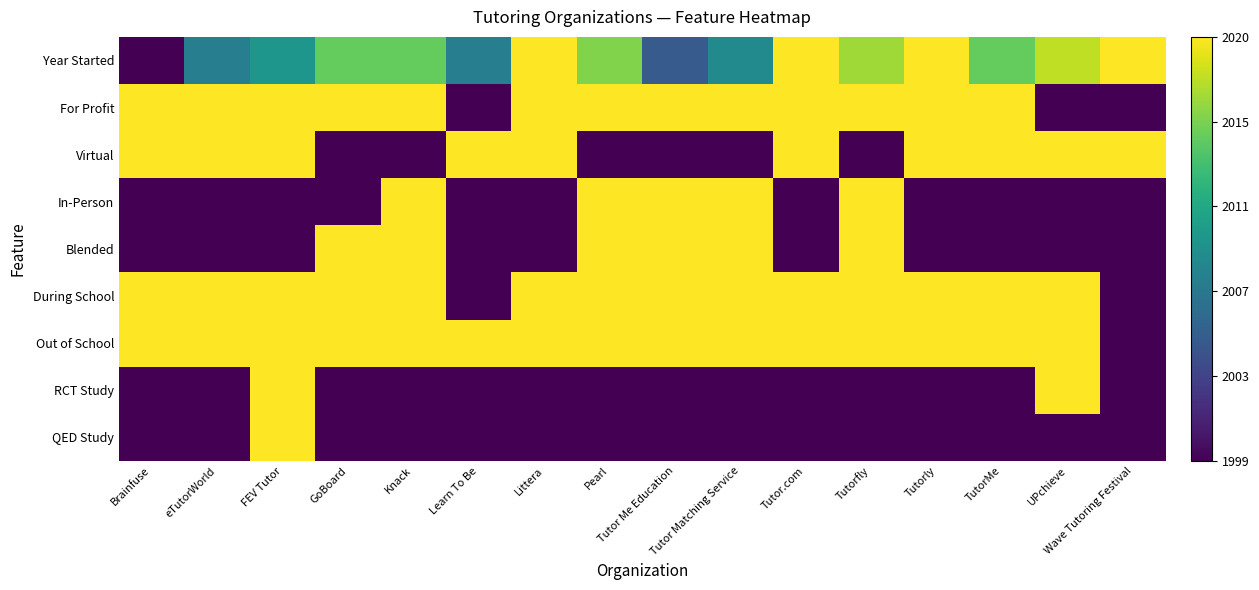

Reading left to right, transcribe all the data shown in this chart.

Year Started: Brainfuse=0.0	eTutorWorld=0.4	FEV Tutor=0.5	GoBoard=0.8	Knack=0.8	Learn To Be=0.4	Littera=1.0	Pearl=0.8	Tutor Me Education=0.3	Tutor Matching Service=0.5	Tutor.com=1.0	Tutorfly=0.9	Tutorly=1.0	TutorMe=0.8	UPchieve=0.9	Wave Tutoring Festival=1.0
For Profit: Brainfuse=1.0	eTutorWorld=1.0	FEV Tutor=1.0	GoBoard=1.0	Knack=1.0	Learn To Be=0.0	Littera=1.0	Pearl=1.0	Tutor Me Education=1.0	Tutor Matching Service=1.0	Tutor.com=1.0	Tutorfly=1.0	Tutorly=1.0	TutorMe=1.0	UPchieve=0.0	Wave Tutoring Festival=0.0
Virtual: Brainfuse=1.0	eTutorWorld=1.0	FEV Tutor=1.0	GoBoard=0.0	Knack=0.0	Learn To Be=1.0	Littera=1.0	Pearl=0.0	Tutor Me Education=0.0	Tutor Matching Service=0.0	Tutor.com=1.0	Tutorfly=0.0	Tutorly=1.0	TutorMe=1.0	UPchieve=1.0	Wave Tutoring Festival=1.0
In-Person: Brainfuse=0.0	eTutorWorld=0.0	FEV Tutor=0.0	GoBoard=0.0	Knack=1.0	Learn To Be=0.0	Littera=0.0	Pearl=1.0	Tutor Me Education=1.0	Tutor Matching Service=1.0	Tutor.com=0.0	Tutorfly=1.0	Tutorly=0.0	TutorMe=0.0	UPchieve=0.0	Wave Tutoring Festival=0.0
Blended: Brainfuse=0.0	eTutorWorld=0.0	FEV Tutor=0.0	GoBoard=1.0	Knack=1.0	Learn To Be=0.0	Littera=0.0	Pearl=1.0	Tutor Me Education=1.0	Tutor Matching Service=1.0	Tutor.com=0.0	Tutorfly=1.0	Tutorly=0.0	TutorMe=0.0	UPchieve=0.0	Wave Tutoring Festival=0.0
During School: Brainfuse=1.0	eTutorWorld=1.0	FEV Tutor=1.0	GoBoard=1.0	Knack=1.0	Learn To Be=0.0	Littera=1.0	Pearl=1.0	Tutor Me Education=1.0	Tutor Matching Service=1.0	Tutor.com=1.0	Tutorfly=1.0	Tutorly=1.0	TutorMe=1.0	UPchieve=1.0	Wave Tutoring Festival=0.0
Out of School: Brainfuse=1.0	eTutorWorld=1.0	FEV Tutor=1.0	GoBoard=1.0	Knack=1.0	Learn To Be=1.0	Littera=1.0	Pearl=1.0	Tutor Me Education=1.0	Tutor Matching Service=1.0	Tutor.com=1.0	Tutorfly=1.0	Tutorly=1.0	TutorMe=1.0	UPchieve=1.0	Wave Tutoring Festival=0.0
RCT Study: Brainfuse=0.0	eTutorWorld=0.0	FEV Tutor=1.0	GoBoard=0.0	Knack=0.0	Learn To Be=0.0	Littera=0.0	Pearl=0.0	Tutor Me Education=0.0	Tutor Matching Service=0.0	Tutor.com=0.0	Tutorfly=0.0	Tutorly=0.0	TutorMe=0.0	UPchieve=1.0	Wave Tutoring Festival=0.0
QED Study: Brainfuse=0.0	eTutorWorld=0.0	FEV Tutor=1.0	GoBoard=0.0	Knack=0.0	Learn To Be=0.0	Littera=0.0	Pearl=0.0	Tutor Me Education=0.0	Tutor Matching Service=0.0	Tutor.com=0.0	Tutorfly=0.0	Tutorly=0.0	TutorMe=0.0	UPchieve=0.0	Wave Tutoring Festival=0.0